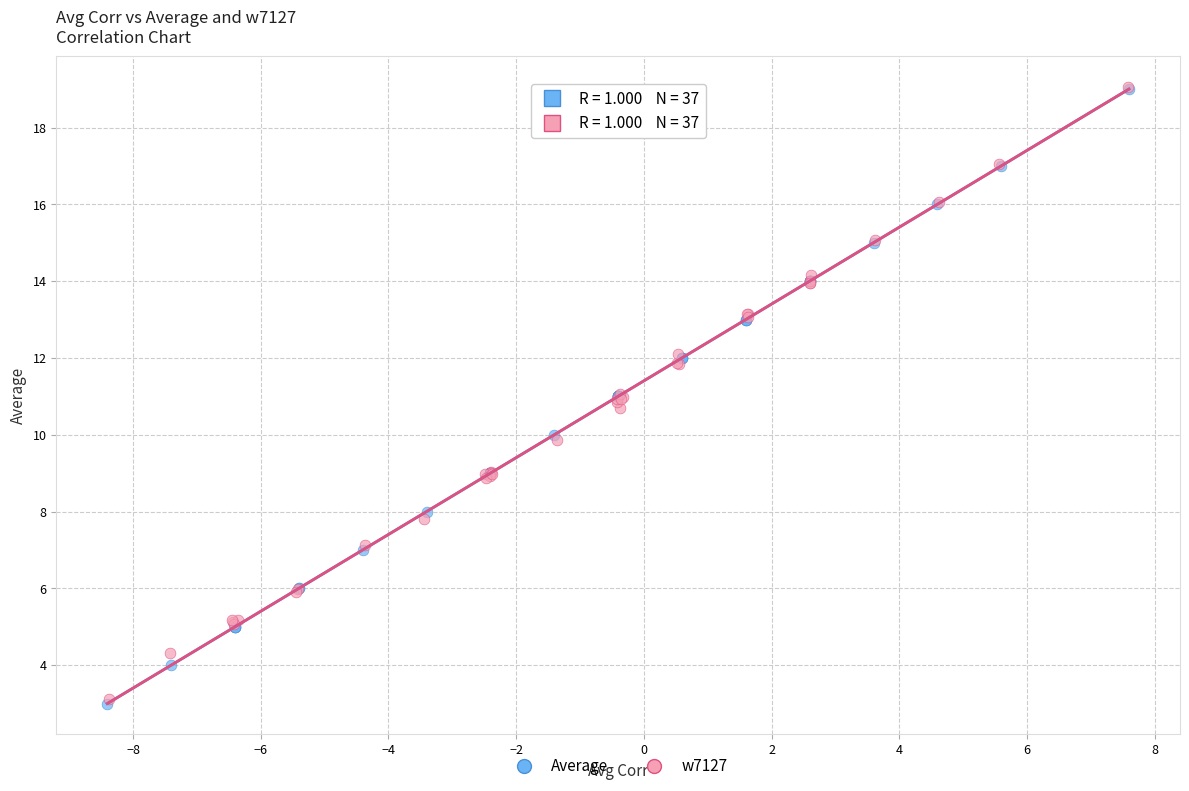

Which series has the widest spread of Y values?

Average